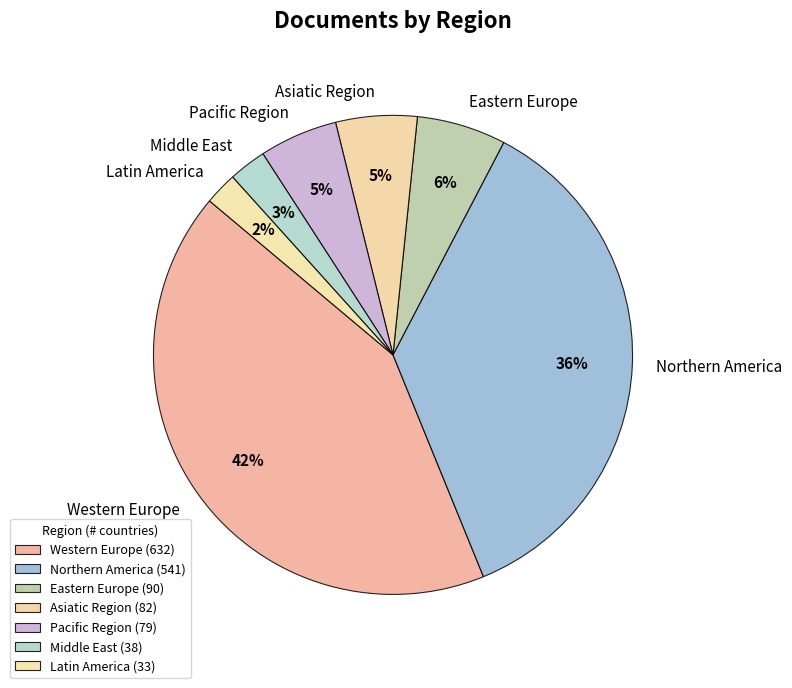

What percentage is the Pacific Region slice, to the nearest percent?

5%